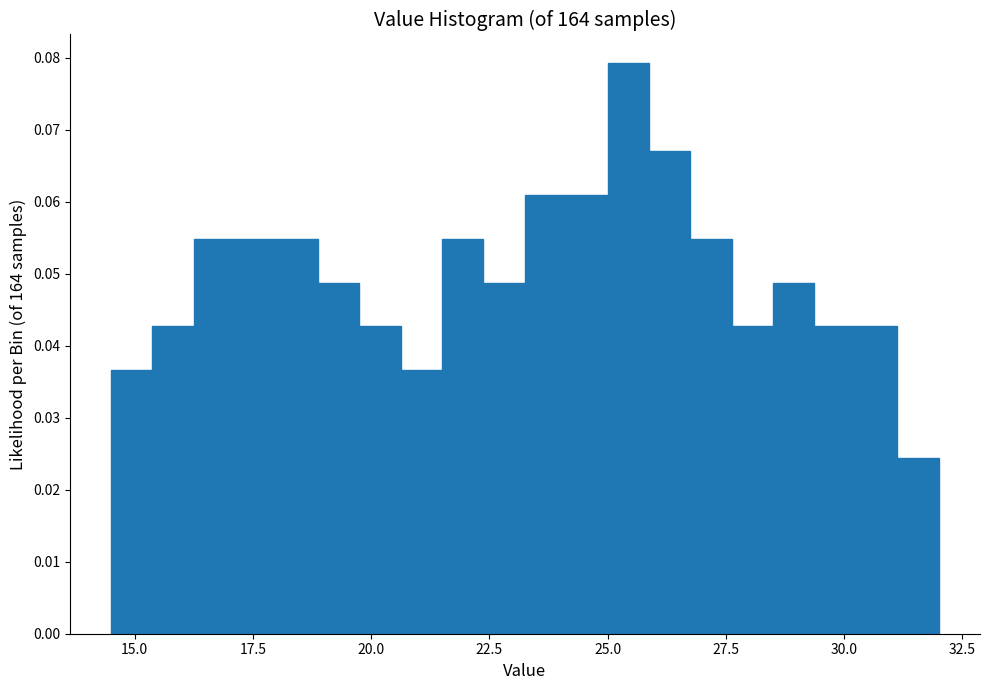

Read against the x-axis, roughly where is the centre of the tallest bar?

25.5